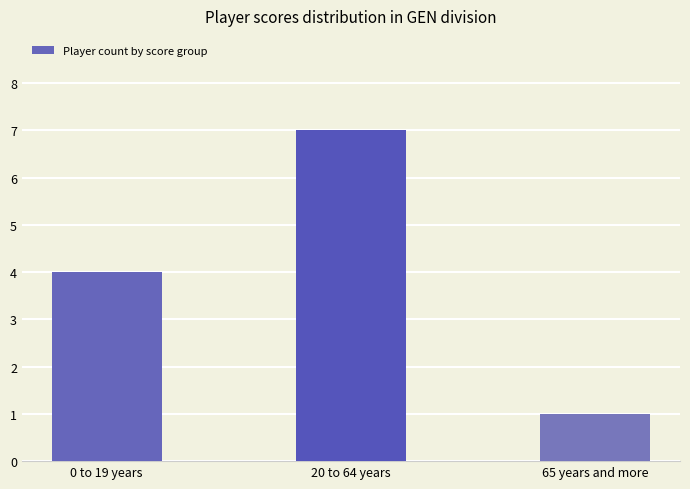

What is the minimum value shown in the chart?

1